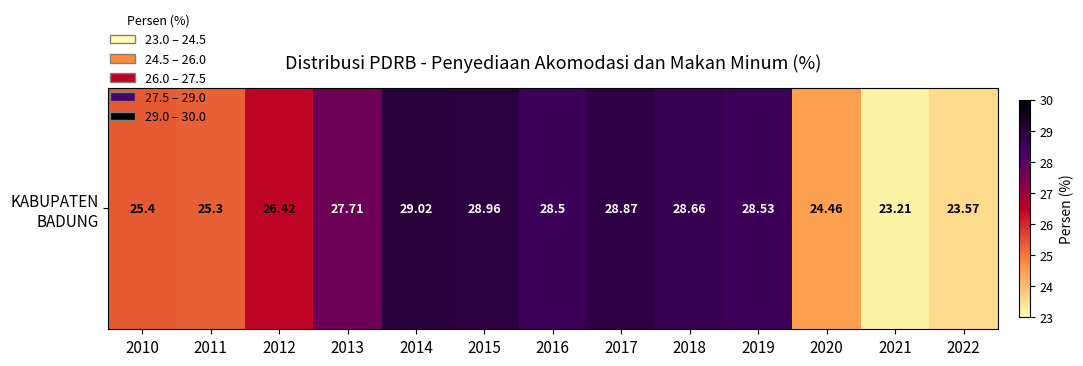

Which label corresponds to the largest value in the chart?

2014